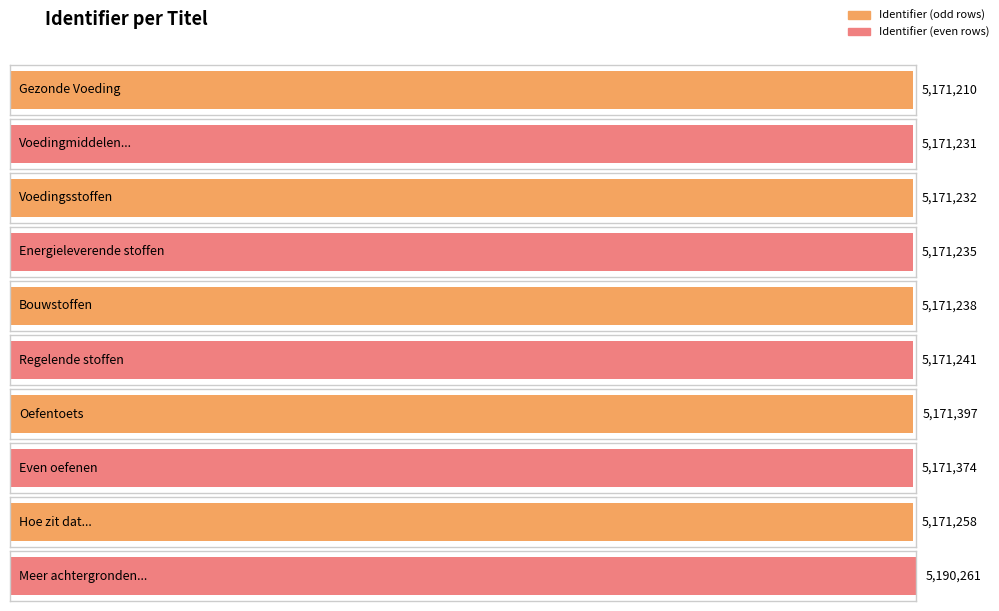

What is the approximate value at Hoe zit dat met jullie producten?, to the nearest 10?

5171260